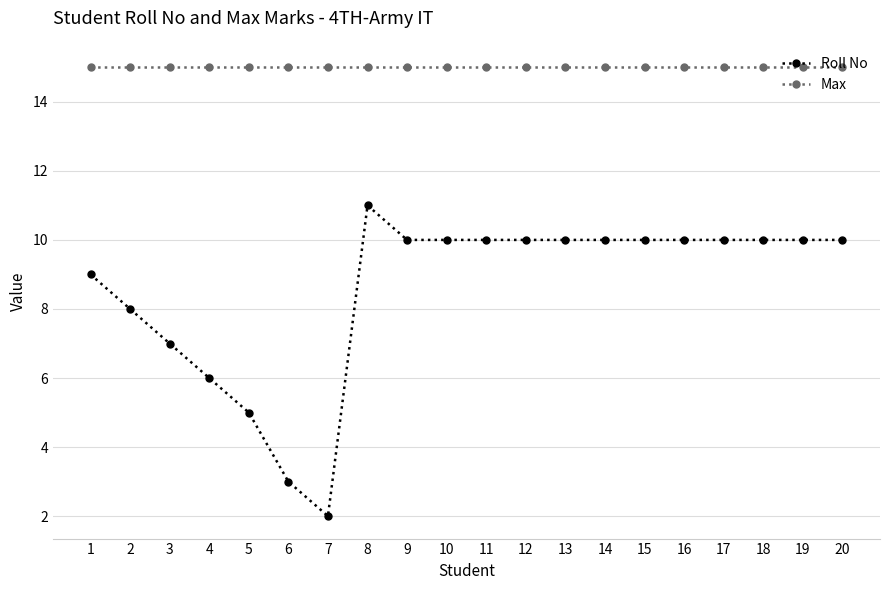

Where is the first local minimum for Roll No?

7